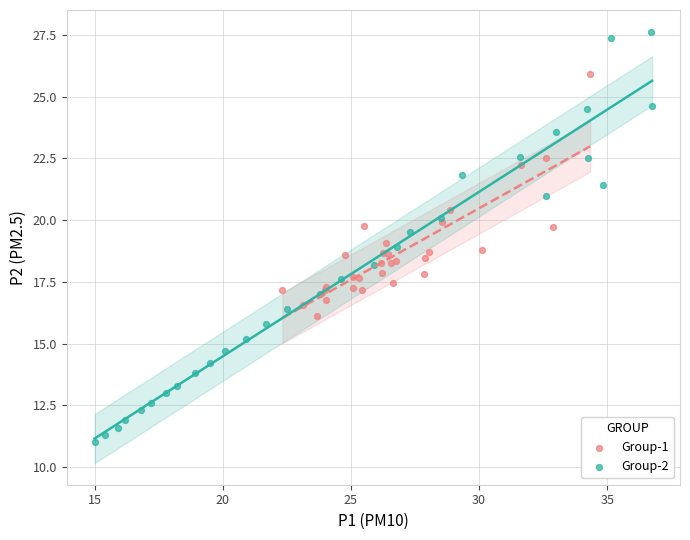

Which series reaches the maximum Y coordinate?

Group-2